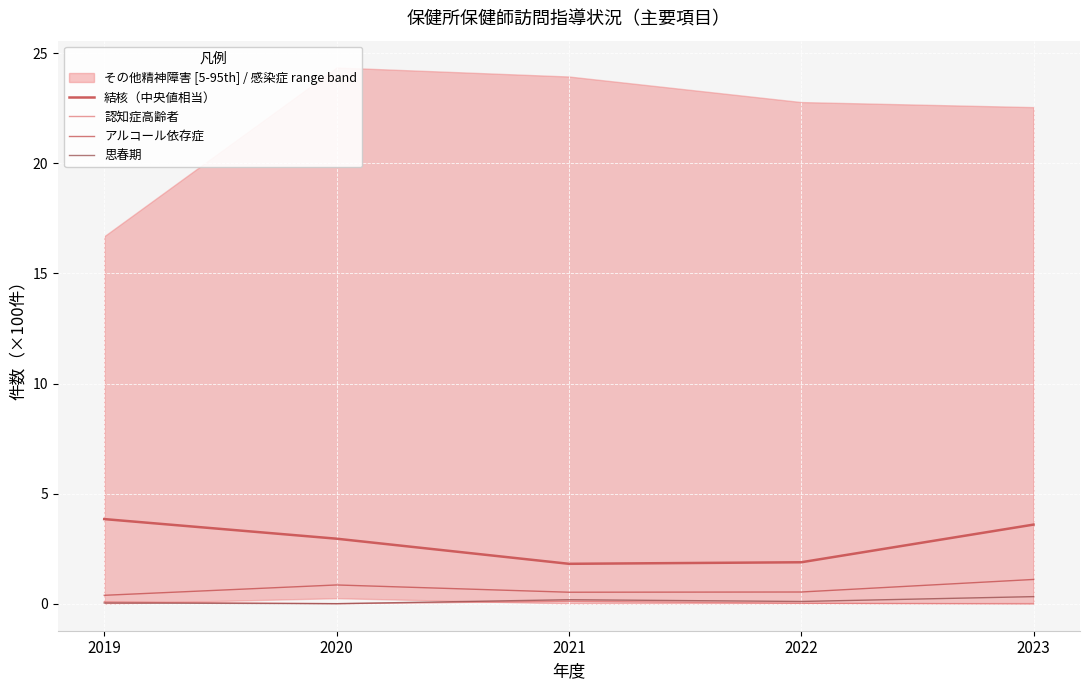

True or false: 思春期 has a value of 0.3 at 2023.

True